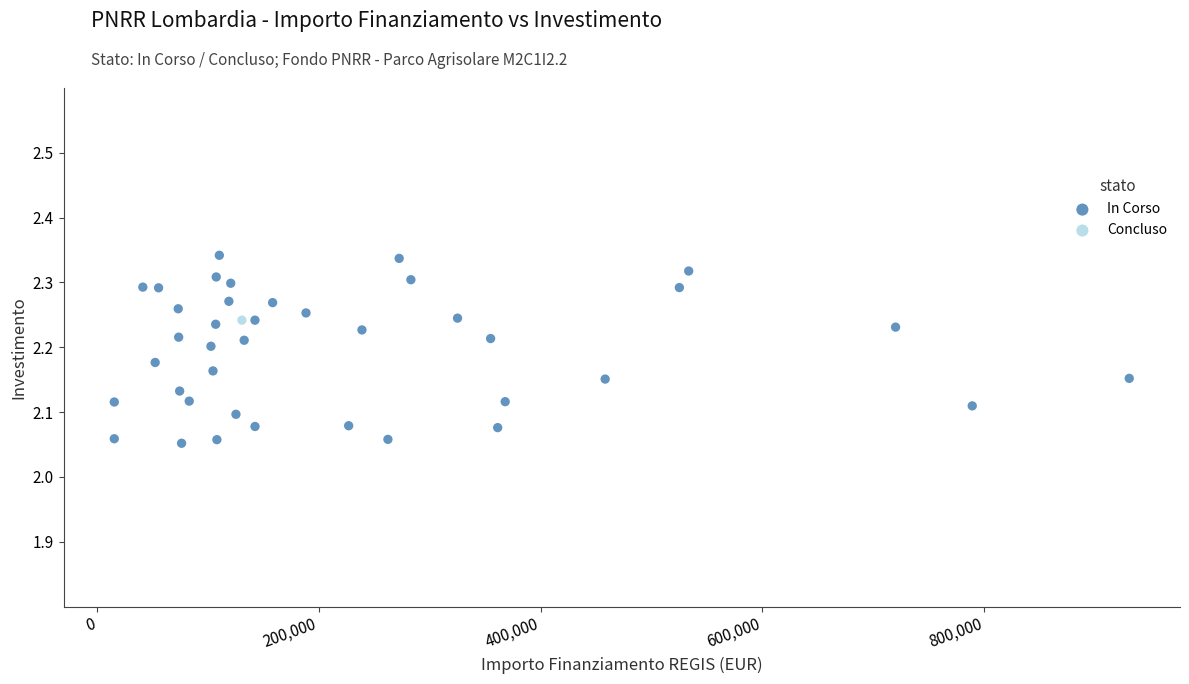

What are all the series names shown in the legend?

In Corso, Concluso